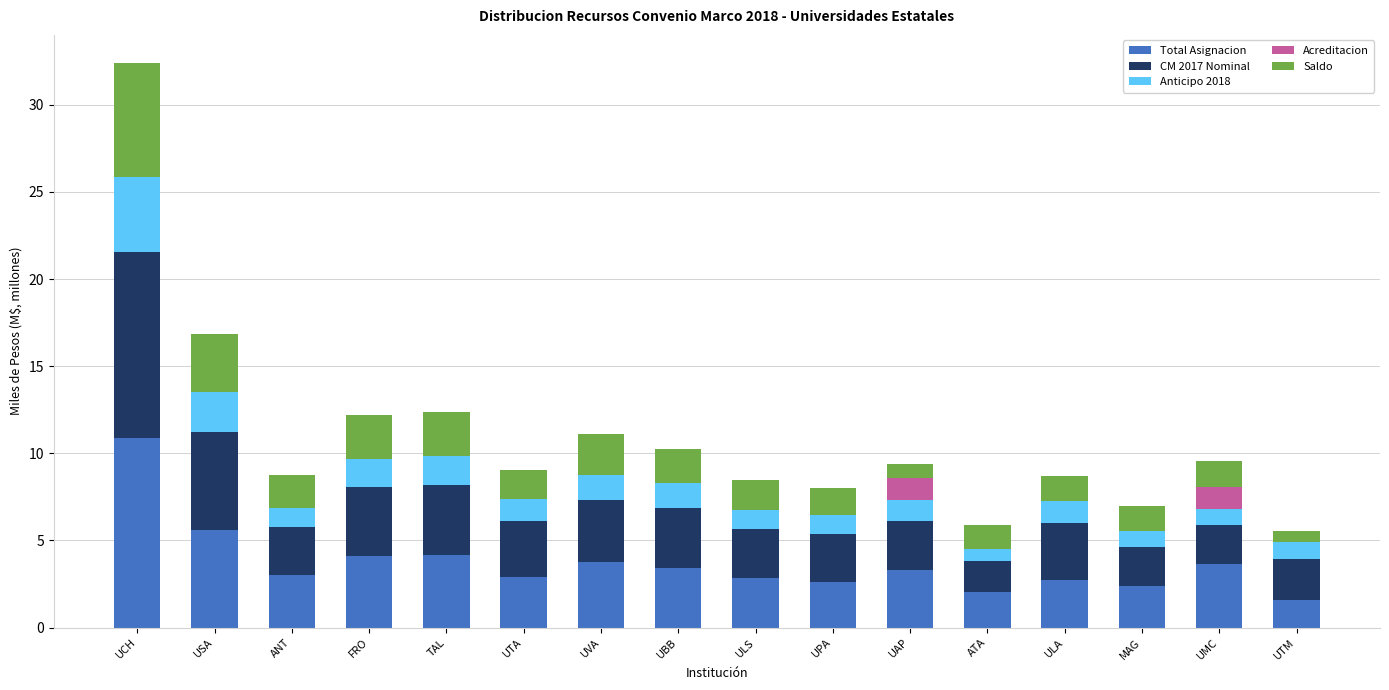

What is the sum of the Total Asignacion values at UAP and ULA?

6.0